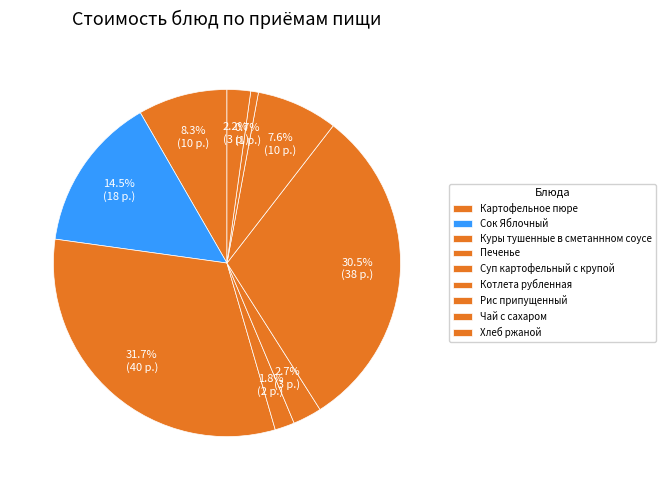

Count the number of slices in the pie.

9